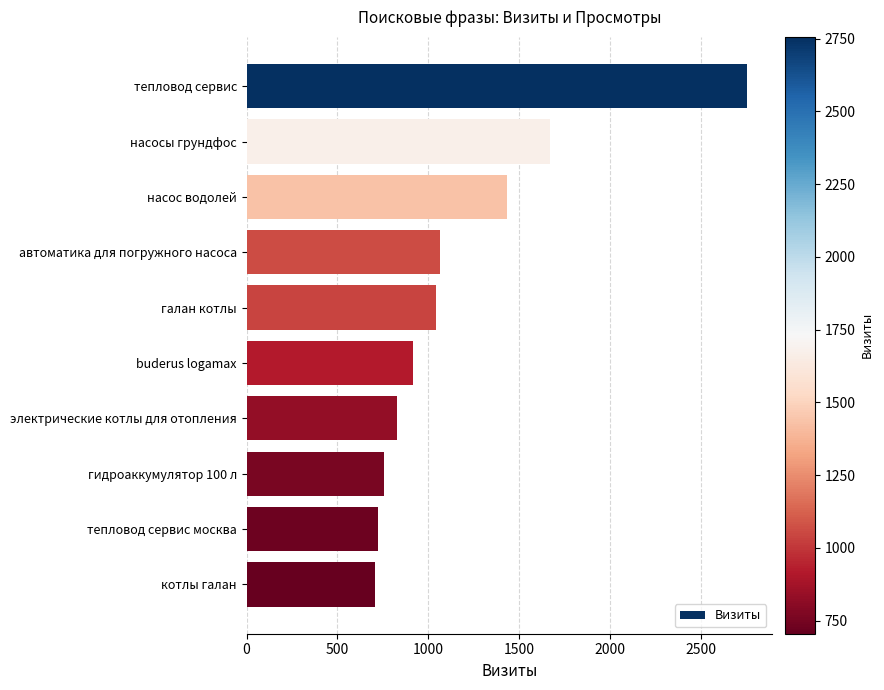

What is the sum of all values?

11897